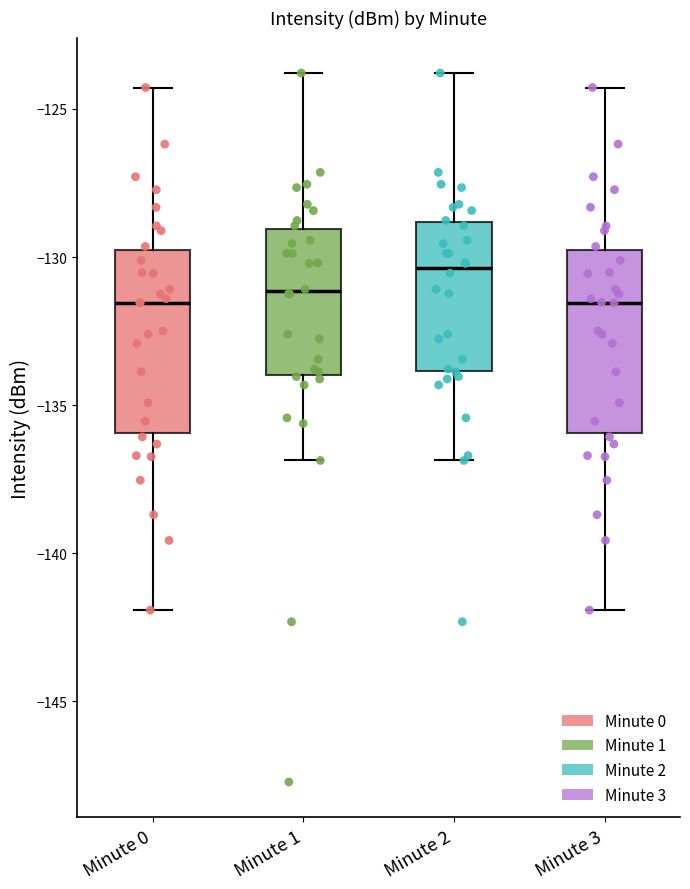

Reading left to right, transcribe this box plot: for each box, give where its median line is, the range the box spans, and where its two whiskers end, as read against the y-axis. The values are not printed on the chart, so give them approximately, as read against the axis.

Minute 0: median -131.5, box -136.0 to -130.0, whiskers -142.0 to -124.5
Minute 1: median -131.0, box -134.0 to -129.0, whiskers -137.0 to -124.0
Minute 2: median -130.5, box -134.0 to -129.0, whiskers -137.0 to -124.0
Minute 3: median -131.5, box -136.0 to -130.0, whiskers -142.0 to -124.5